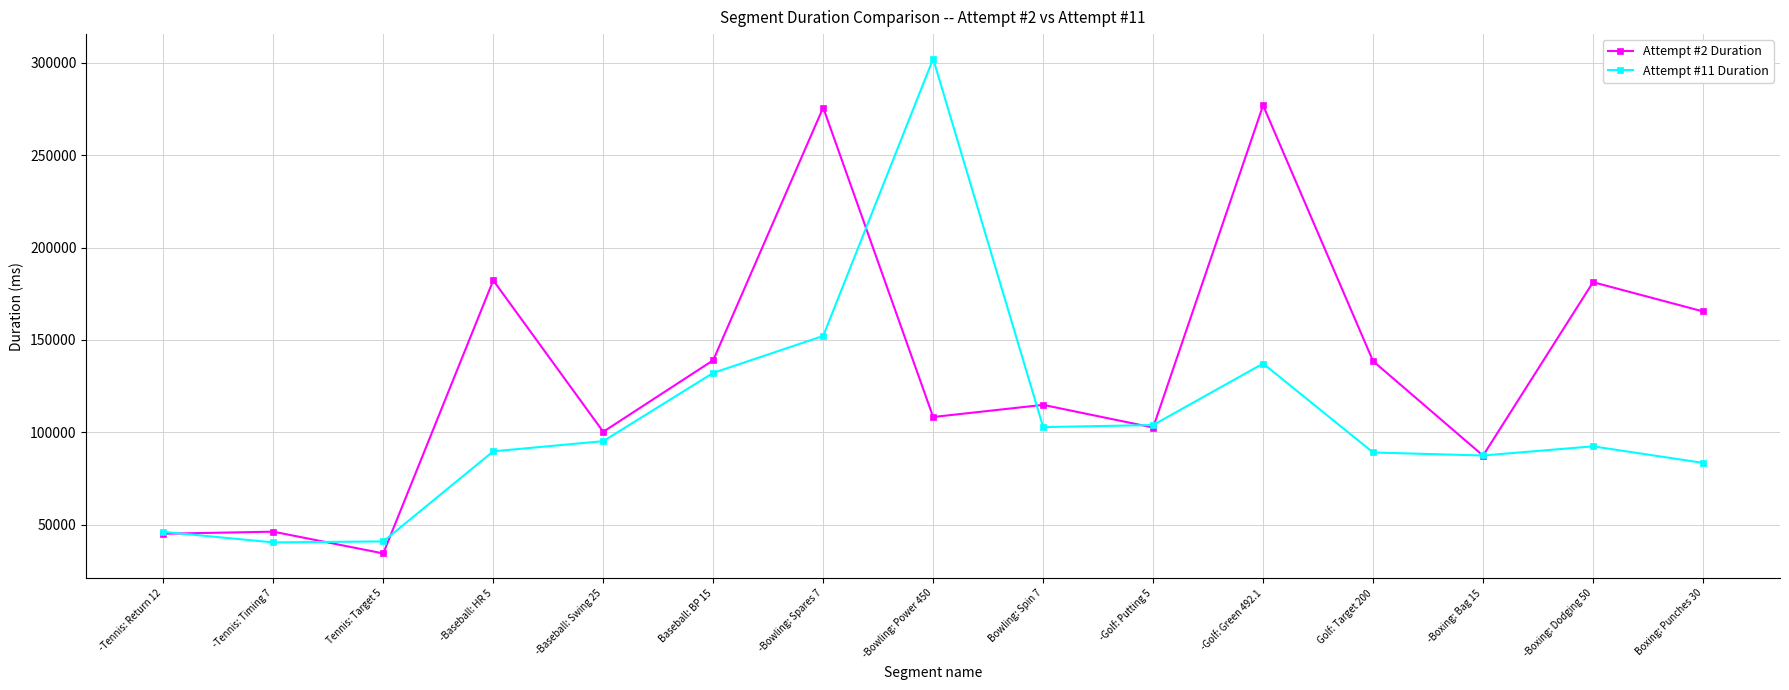

The Attempt #2 Duration series shows 241445 at Baseball: BP 15. True or false?

False